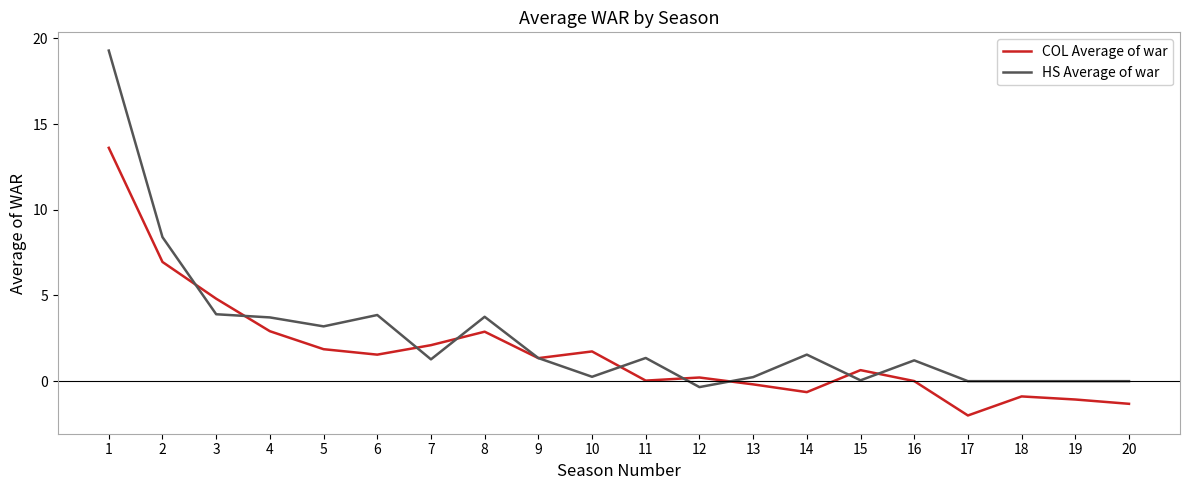

List the series in order of their overall mean, highest first.

HS Average of war, COL Average of war